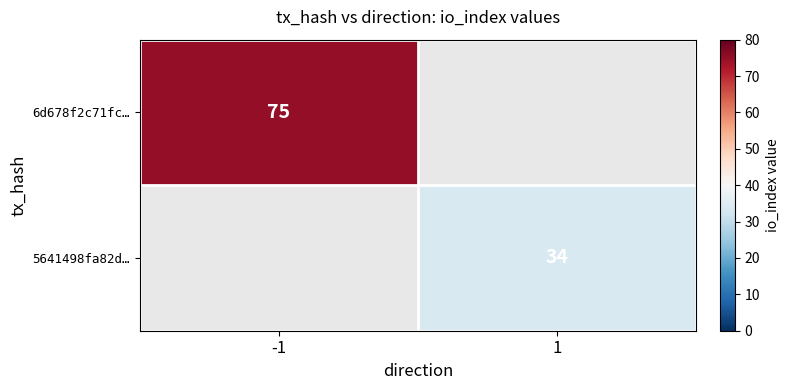

The 6d678f2c71fc… series shows 75 at -1. True or false?

True